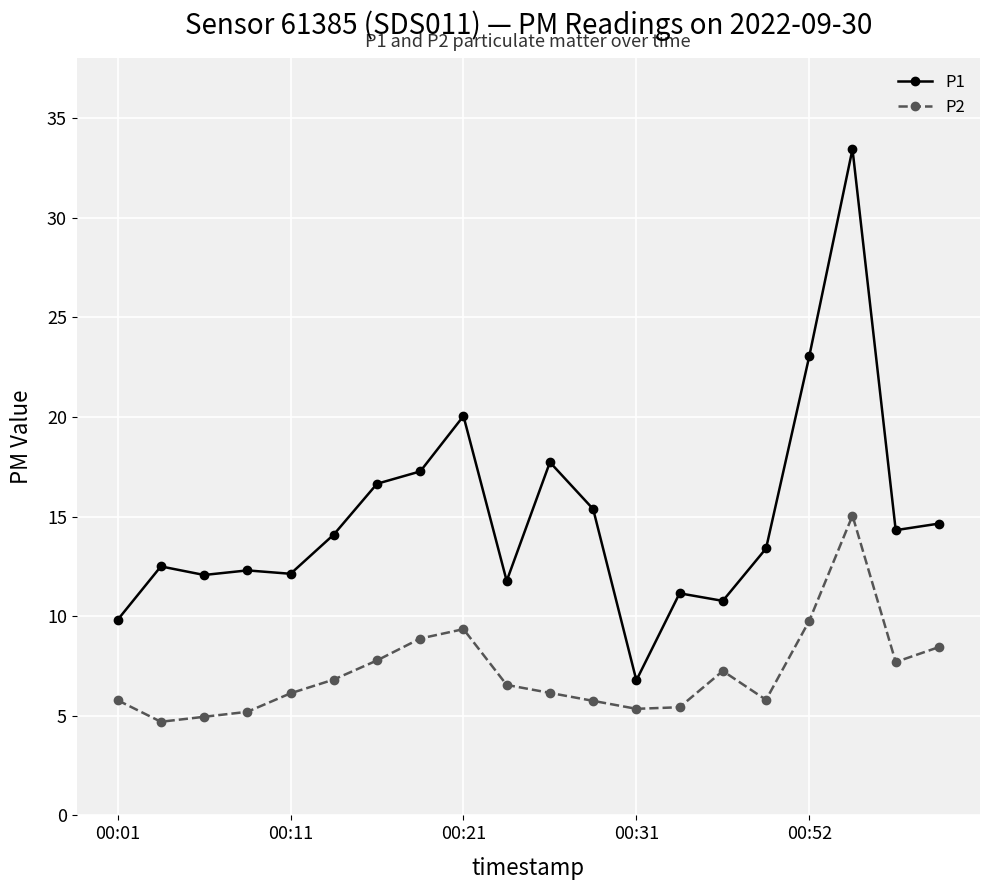

Which series has the largest range (max minus min)?

P1